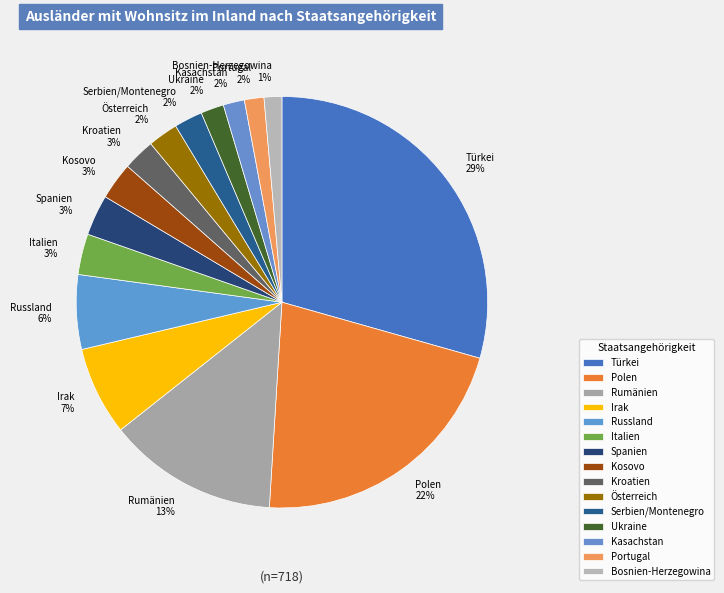

Do Kasachstan 2% and Serbien/Montenegro 2% together represent more than half of the pie?

No